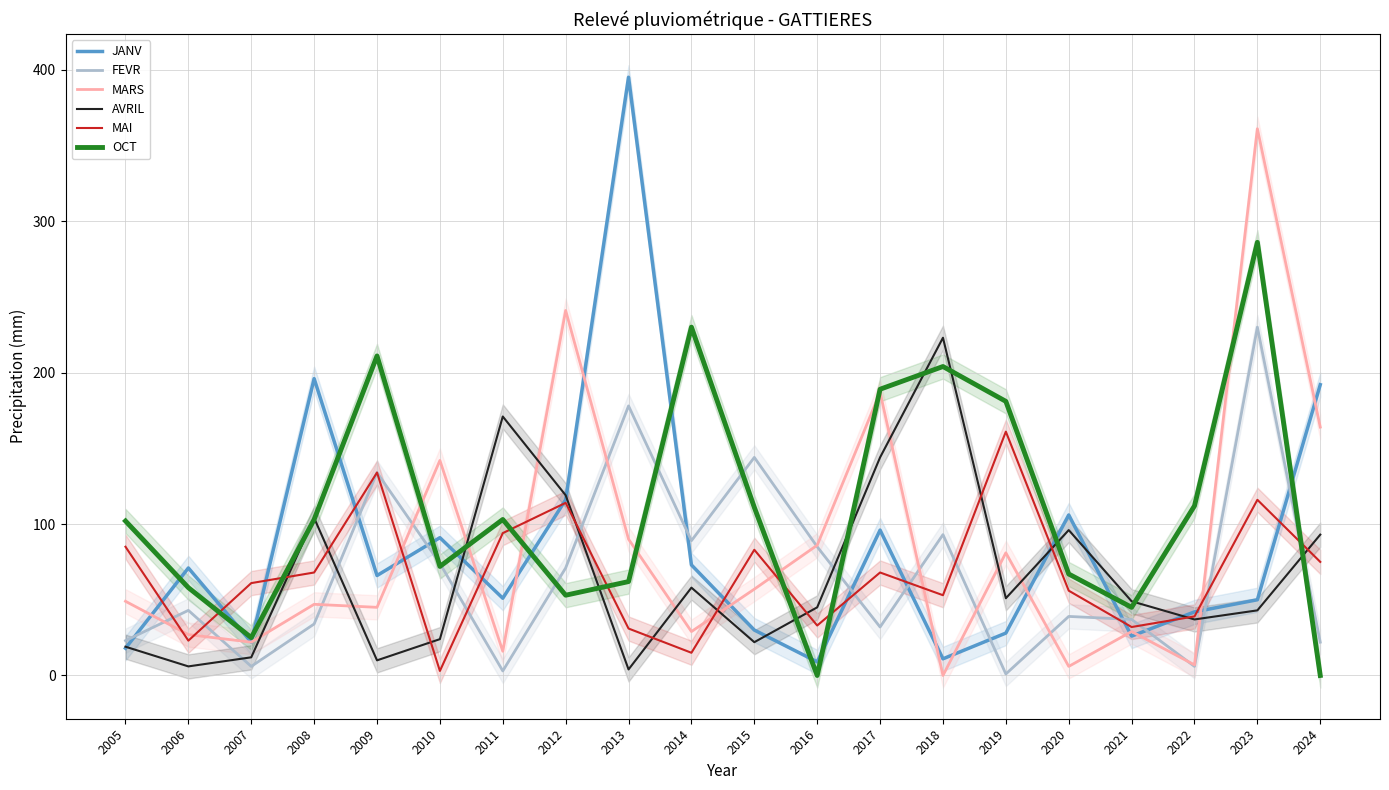

Reading right to left, list all the values displayed in this chart.

JANV: 2024=192	2023=50	2022=42	2021=26	2020=106	2019=28	2018=11	2017=96	2016=9	2015=30	2014=73	2013=395	2012=116	2011=51	2010=91	2009=66	2008=196	2007=22	2006=71	2005=18
FEVR: 2024=22	2023=230	2022=6	2021=37	2020=39	2019=1	2018=93	2017=32	2016=85	2015=144	2014=89	2013=178	2012=71	2011=3	2010=74	2009=134	2008=34	2007=6	2006=43	2005=23
MARS: 2024=164	2023=361	2022=7	2021=29	2020=6	2019=81	2018=0	2017=187	2016=86	2015=57	2014=29	2013=90	2012=241	2011=16	2010=142	2009=45	2008=47	2007=22	2006=27	2005=49
AVRIL: 2024=93	2023=43	2022=37	2021=49	2020=96	2019=51	2018=223	2017=144	2016=45	2015=22	2014=58	2013=4	2012=119	2011=171	2010=24	2009=10	2008=104	2007=12	2006=6	2005=19
MAI: 2024=75	2023=116	2022=39	2021=32	2020=56	2019=161	2018=53	2017=68	2016=33	2015=83	2014=15	2013=31	2012=114	2011=94	2010=3	2009=134	2008=68	2007=61	2006=23	2005=85
OCT: 2024=0	2023=286	2022=112	2021=45	2020=67	2019=181	2018=204	2017=189	2016=0	2015=111	2014=230	2013=62	2012=53	2011=103	2010=72	2009=211	2008=103	2007=25	2006=58	2005=102